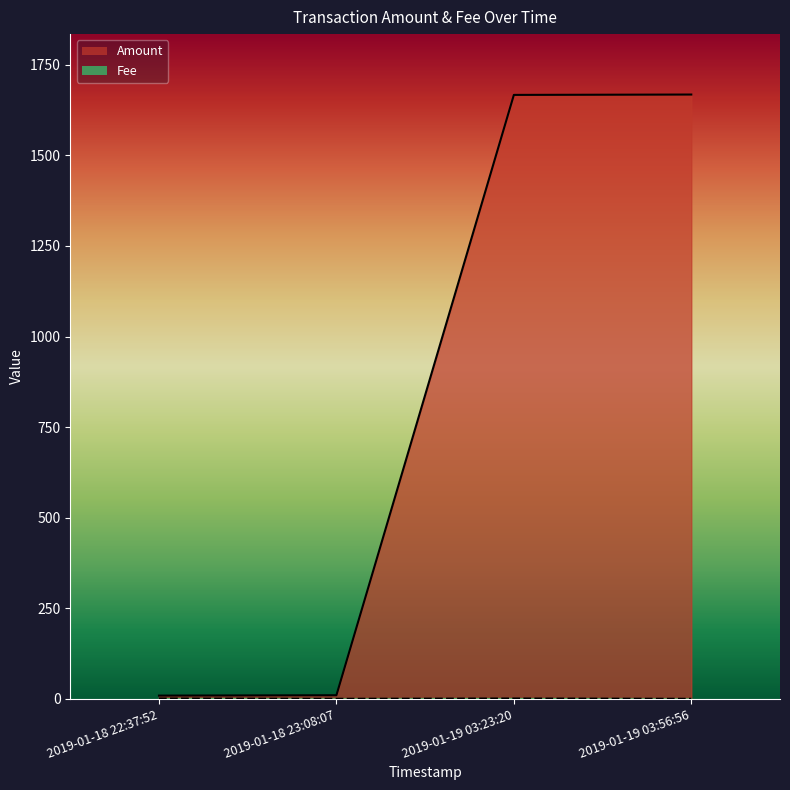

Is it true that Amount equals 8.9 at 2019-01-18 22:37:52?

True